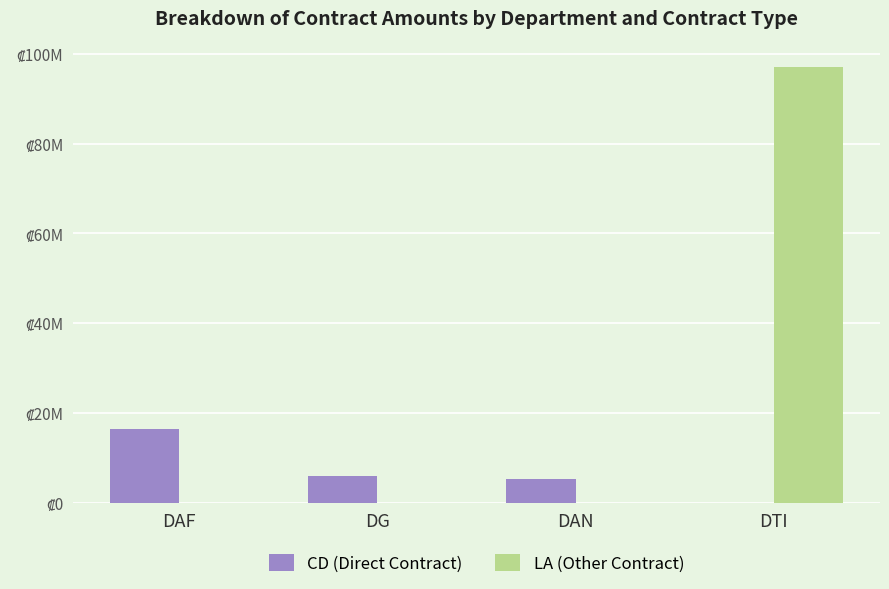

Reading left to right, list all the values displayed in this chart.

CD (Direct Contract): DAF=16297252.0	DG=5854703.0	DAN=5237700.0	DTI=0.0
LA (Other Contract): DAF=0.0	DG=0.0	DAN=0.0	DTI=97097813.2